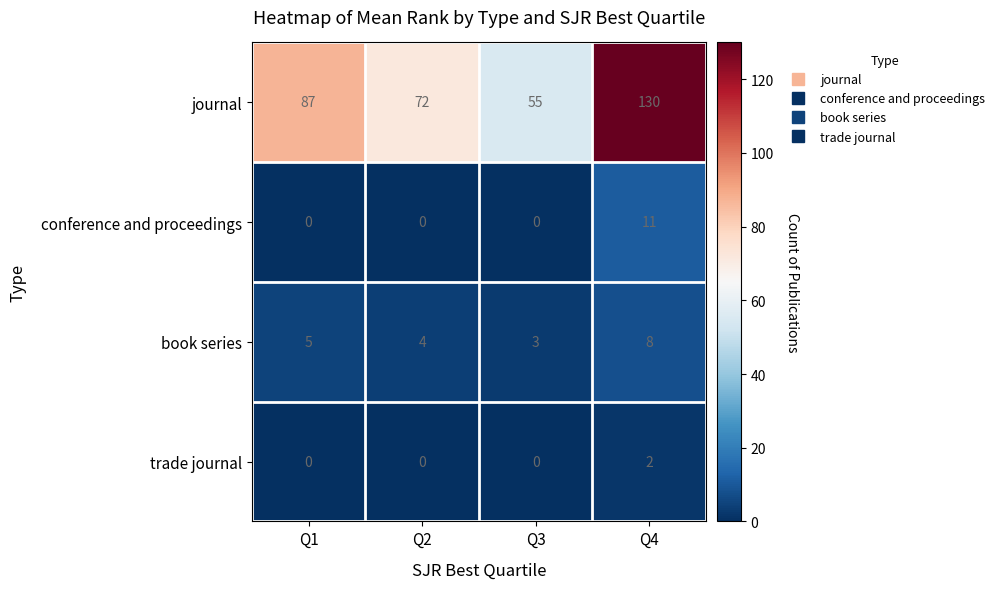

What is the spread (max minus min) of values at Q2?

72